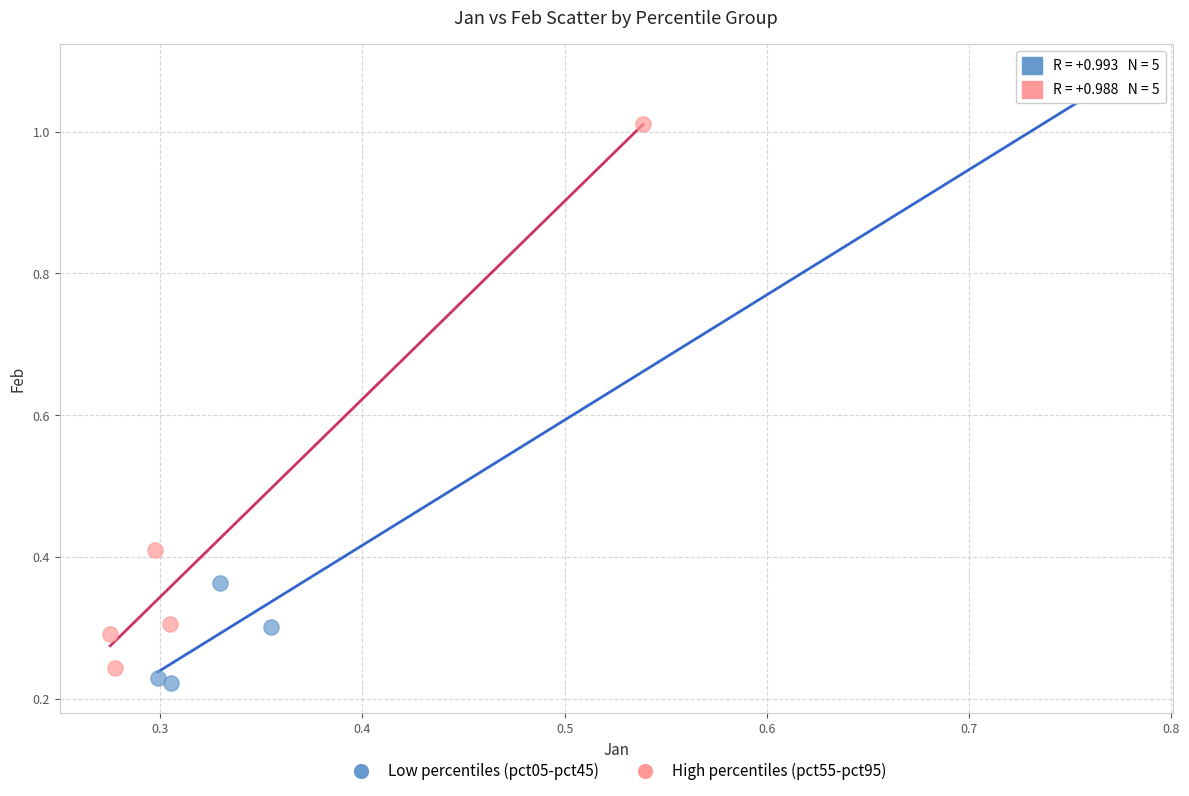

Which series contains the highest Y value?

Low percentiles (pct05-pct45)